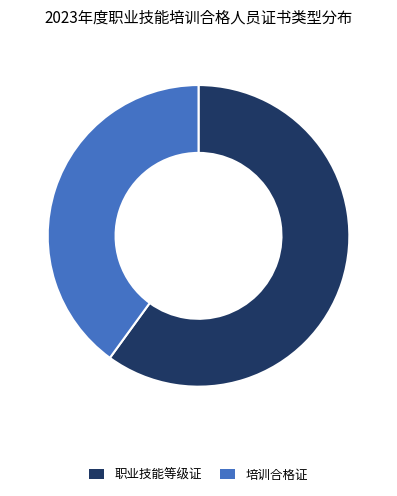

How many segments does this pie chart have?

2